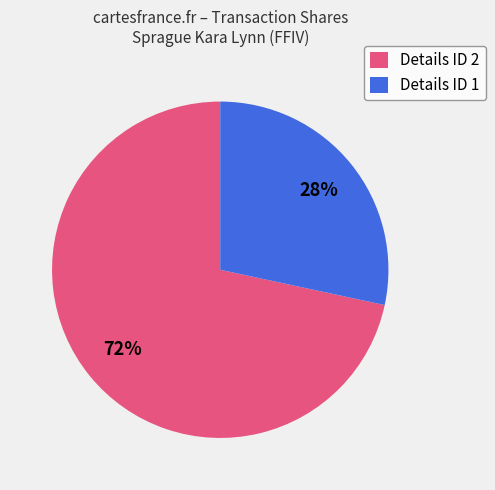

To the nearest percent, what is the average slice percentage?

50%